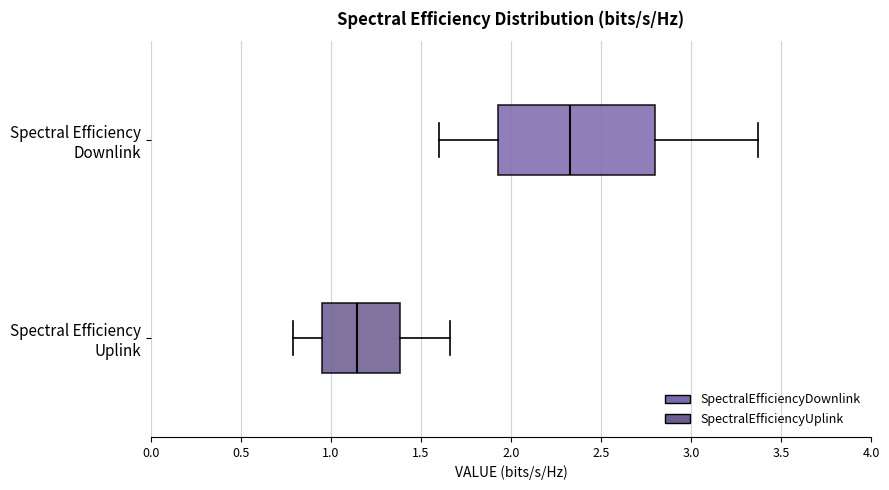

Comparing the boxes themselves (not the whiskers), which one is the widest?

Spectral Efficiency Downlink